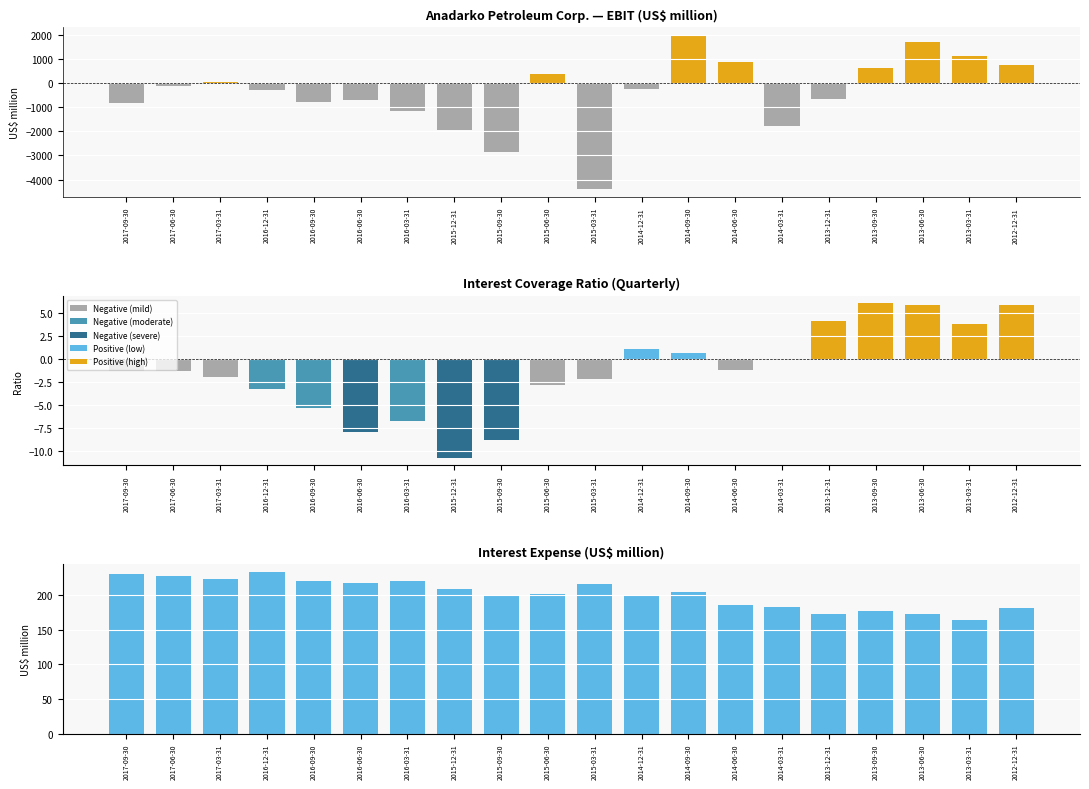

Which series has the largest total across all categories?

Interest expense